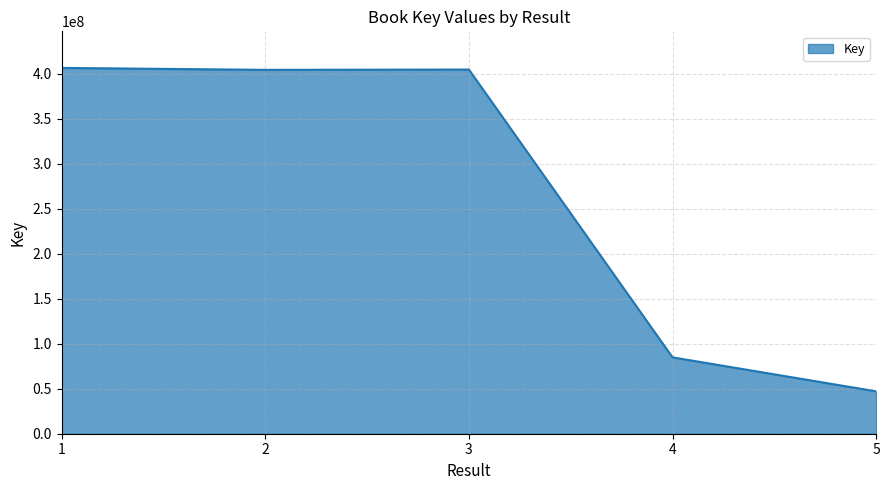

At which label does the data first exceed 404441528?

1